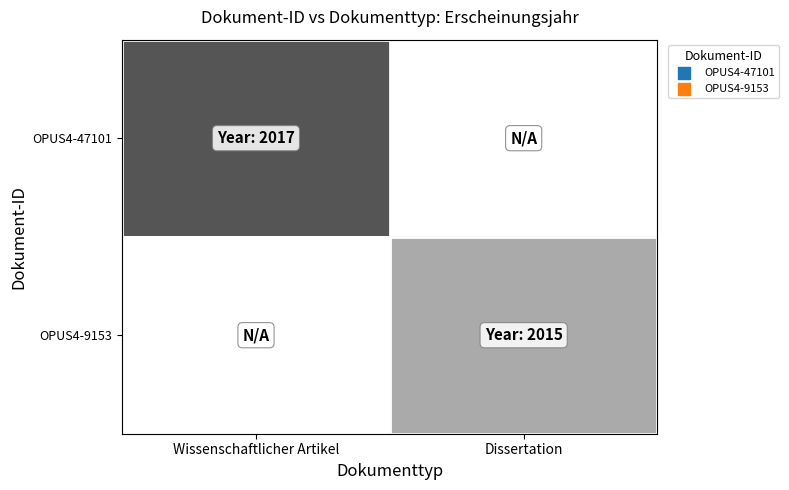

At which label does OPUS4-9153 reach its peak?

Wissenschaftlicher Artikel